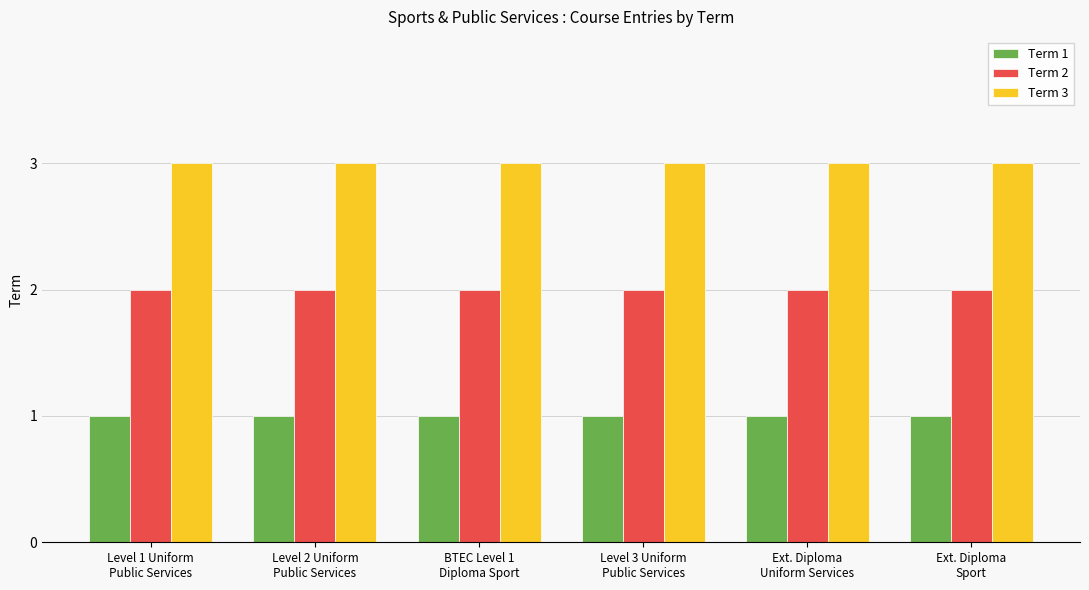

What is the label of the 2nd bar from the right?

Ext. Diploma
Uniform Services